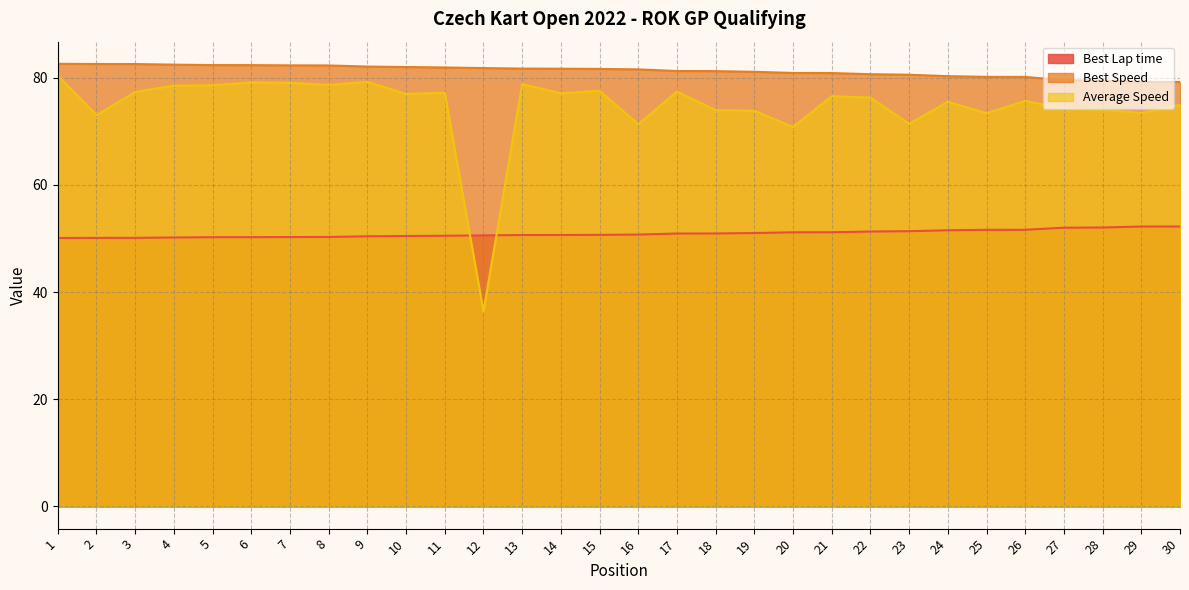

Rank the series at 16 from highest to lowest value.

Best Speed, Average Speed, Best Lap time